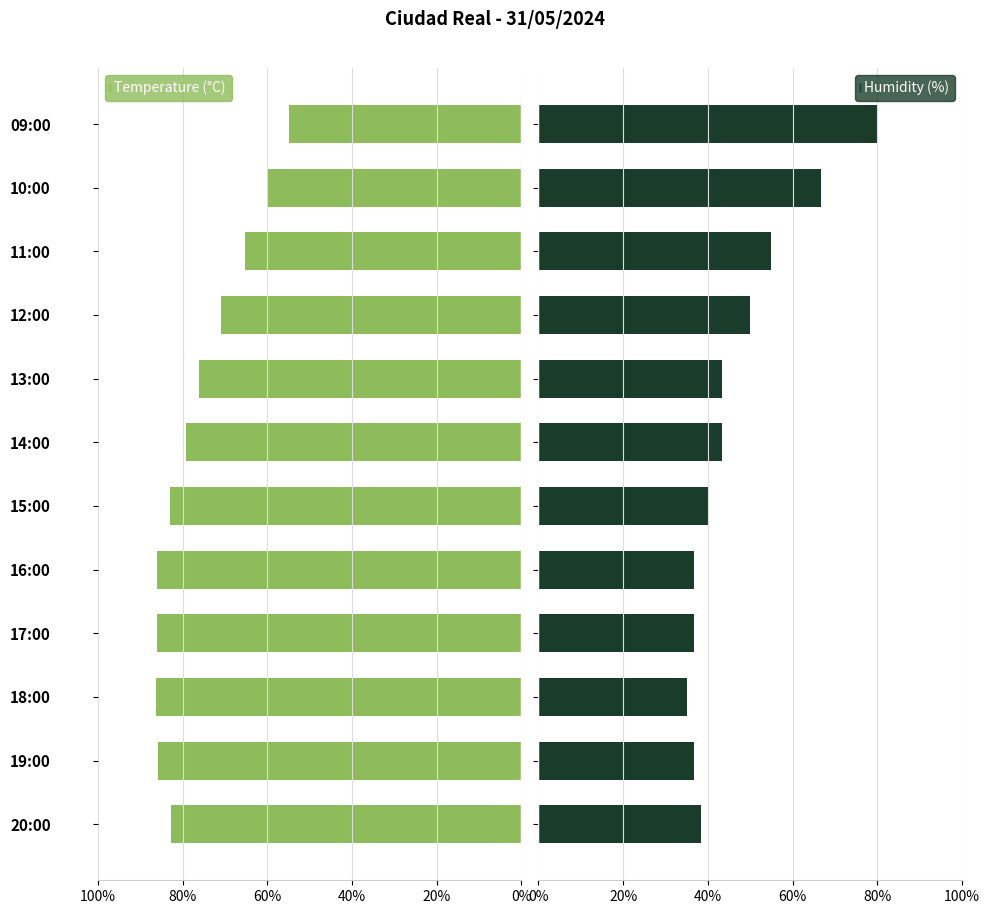

True or false: Temperature (°C) has a value of 121.3 at 20:00.

False